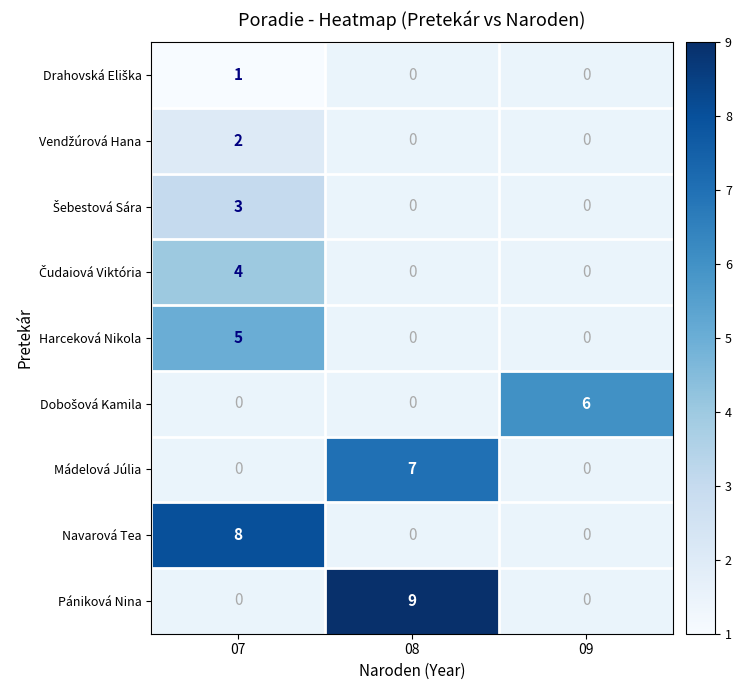

The Navarová Tea series shows 14 at 07. True or false?

False